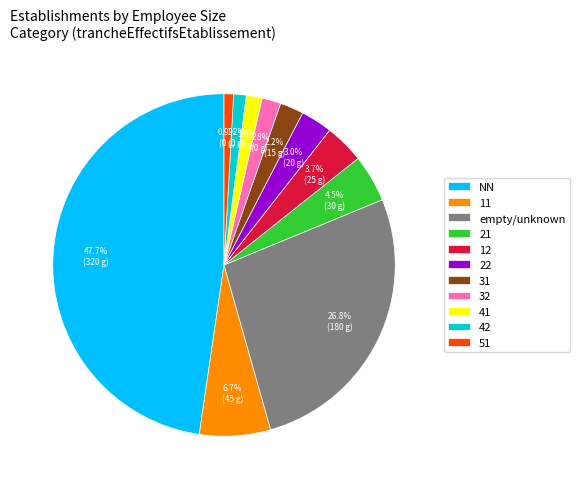

Combined, do 51 and 41 account for over 50%?

No